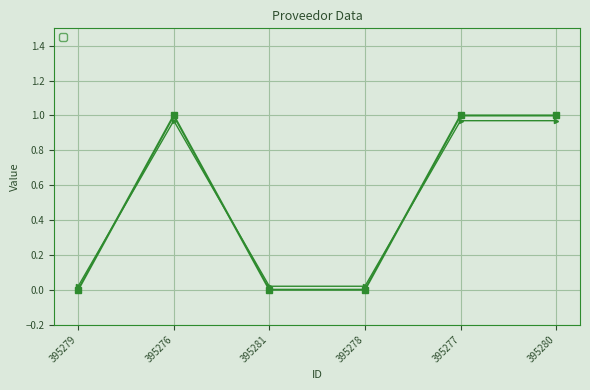

What is the maximum value shown in the chart?

1